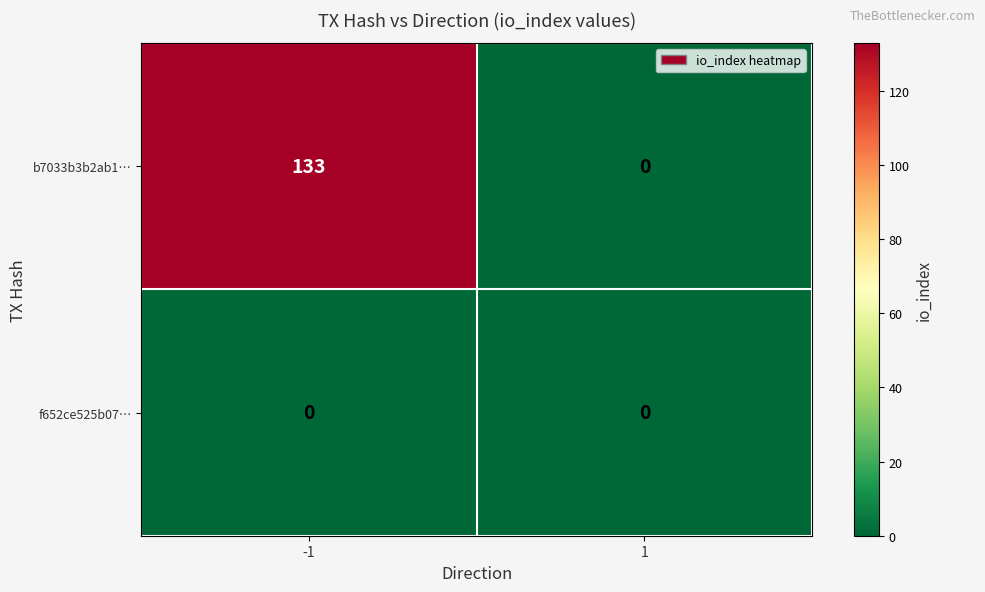

What is the total value across all series at -1?

133